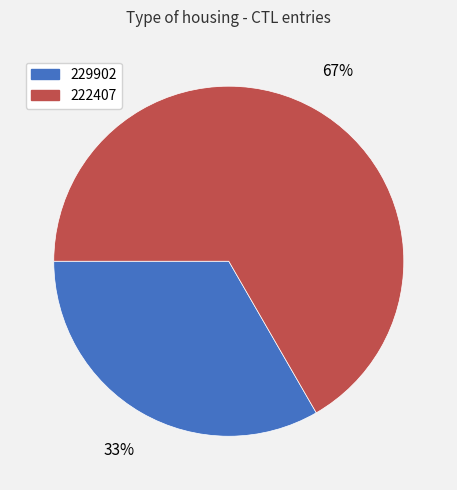

To the nearest percent, what portion does 222407 represent?

67%